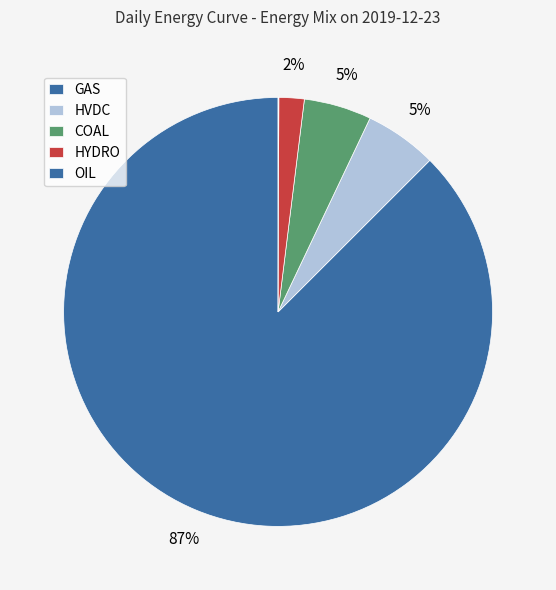

Is the sum of COAL and HVDC greater than half?

No